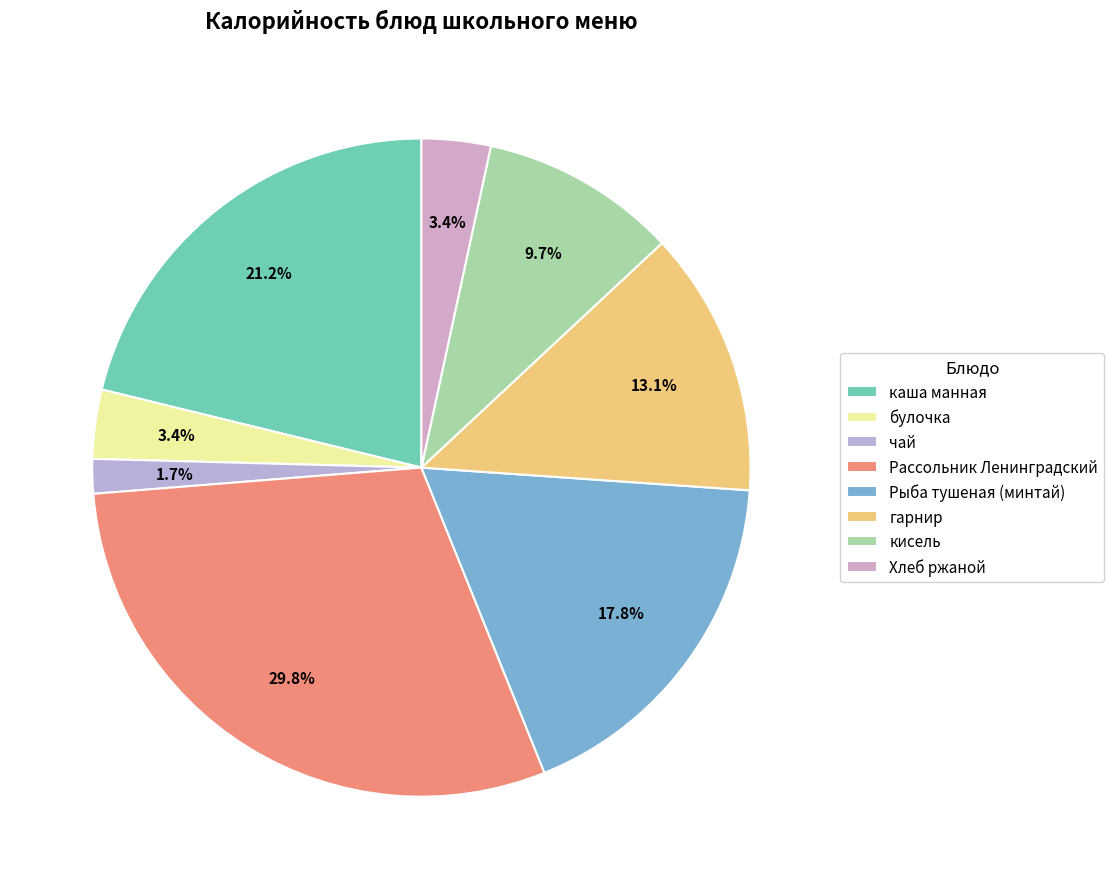

How many segments does this pie chart have?

8